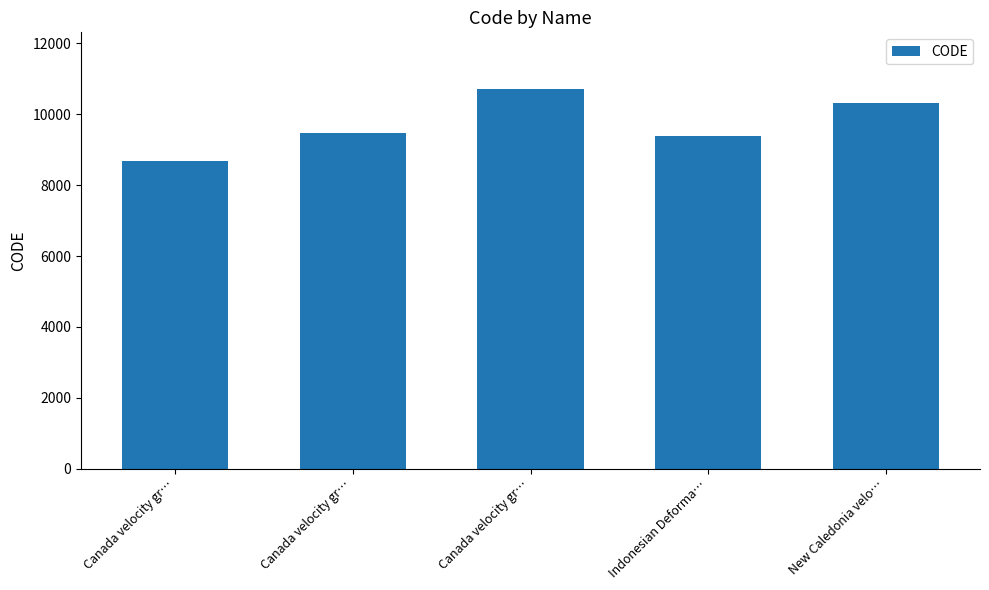

What is the value of the 3rd bar from the left?

8676